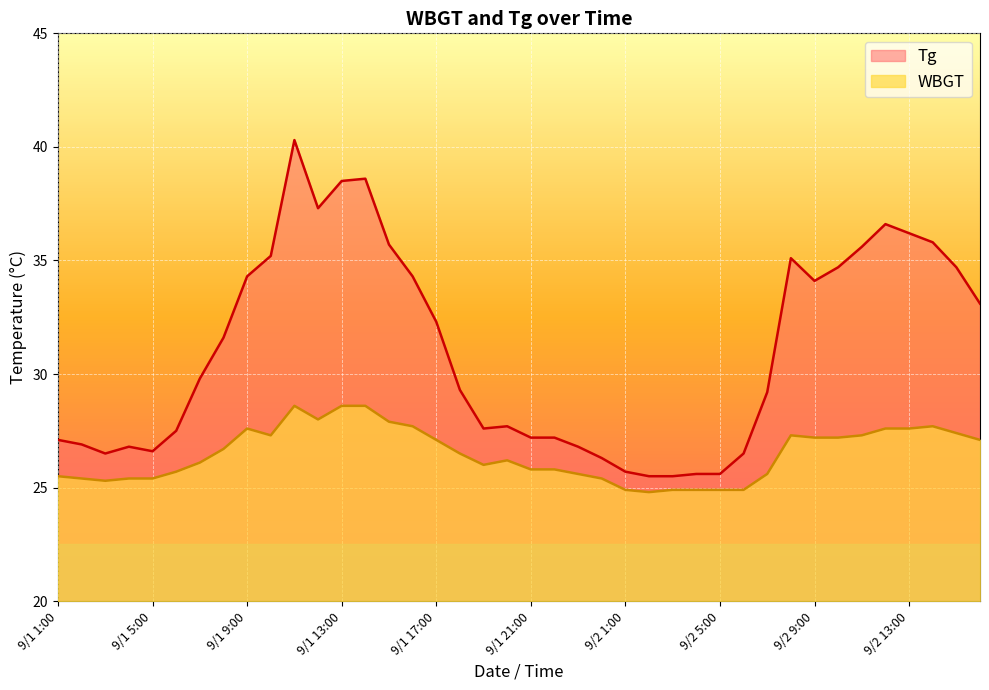

At 9/1 24:00, list the series in order from largest to smallest.

Tg, WBGT